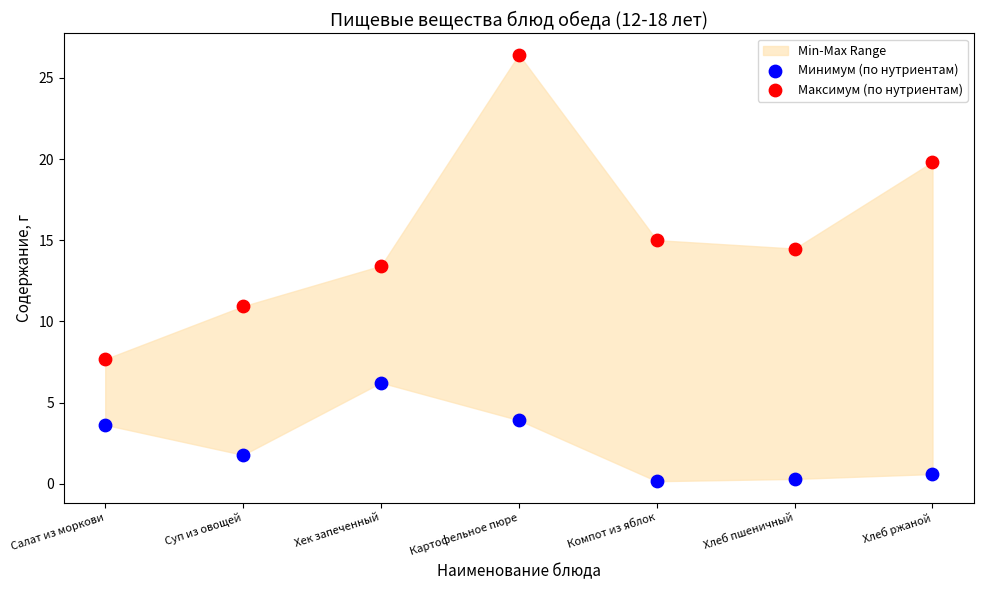

Which series contains the highest Y value?

Максимум (по нутриентам)